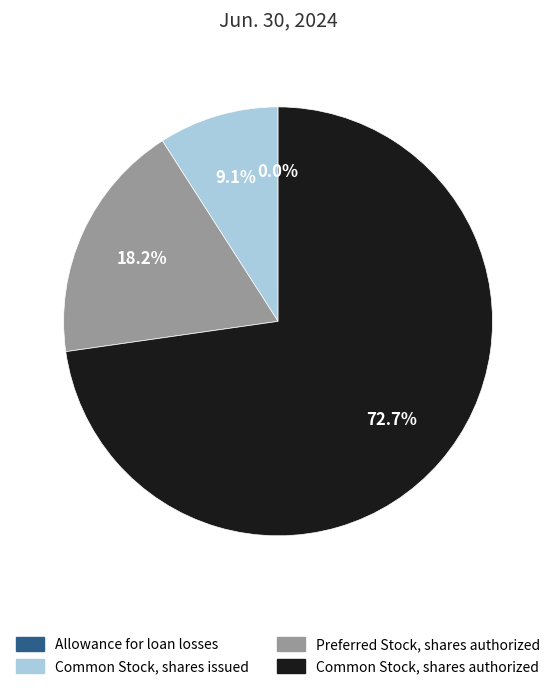

Which category has the biggest portion of the pie?

Common Stock, shares authorized